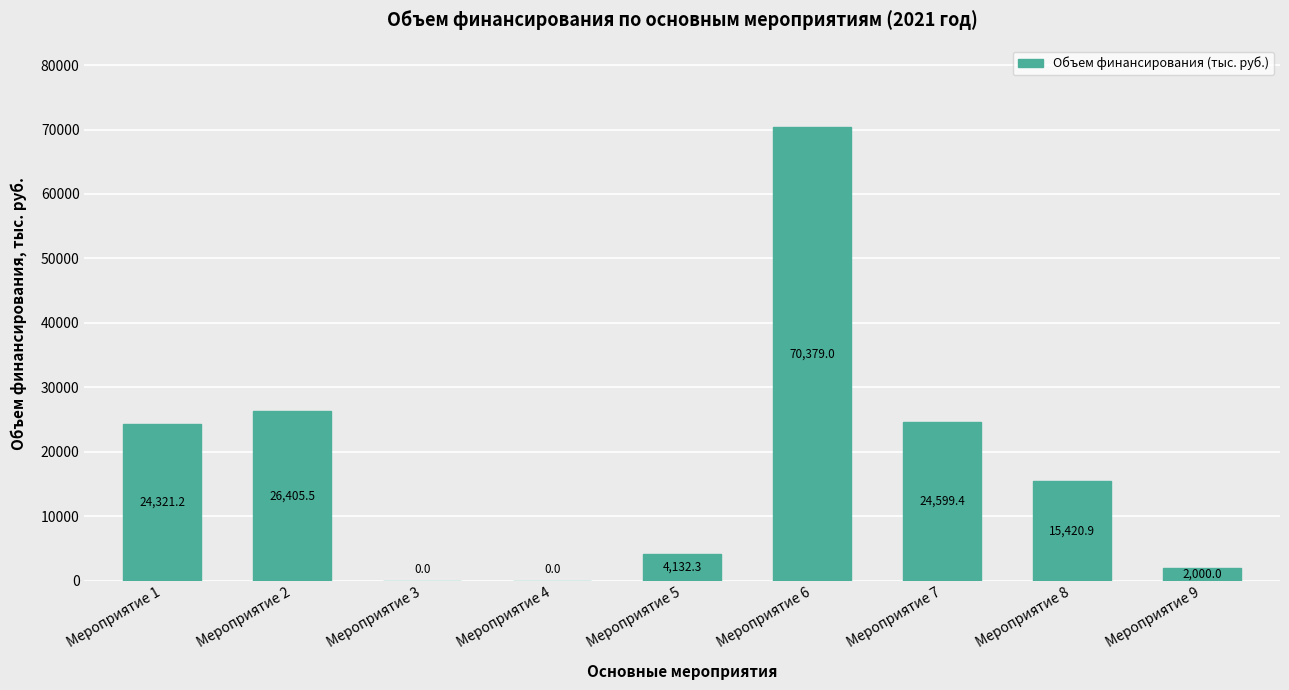

The value at Мероприятие 5 is 1529.1. True or false?

False